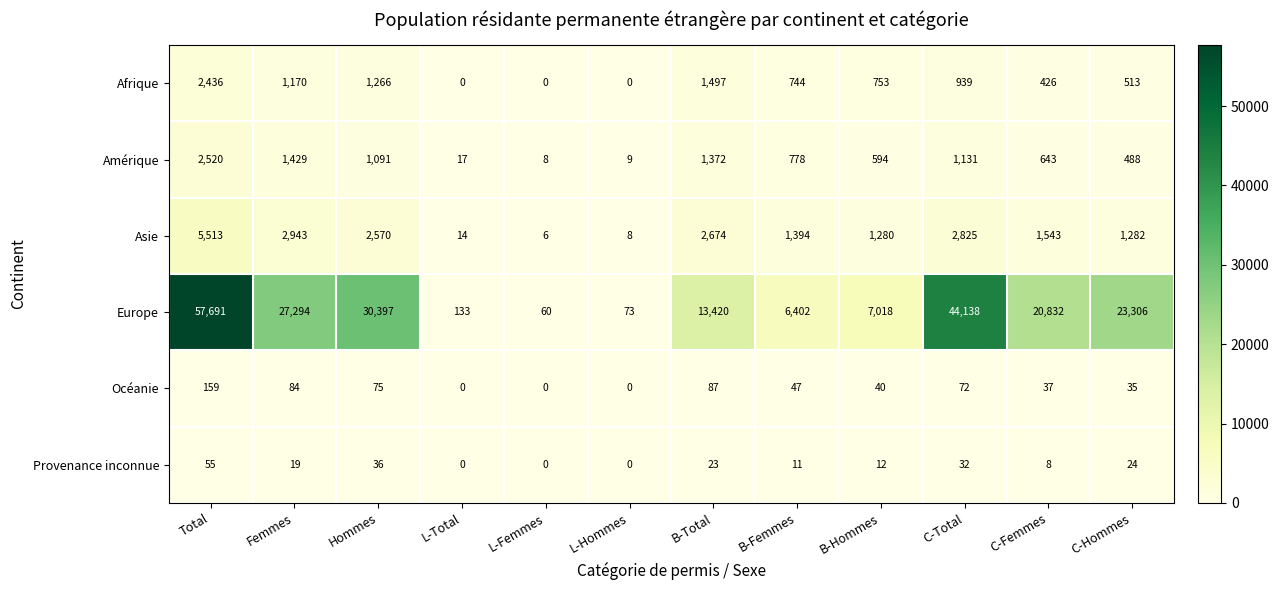

Rank the series at B-Femmes from highest to lowest value.

Europe, Asie, Amérique, Afrique, Océanie, Provenance inconnue